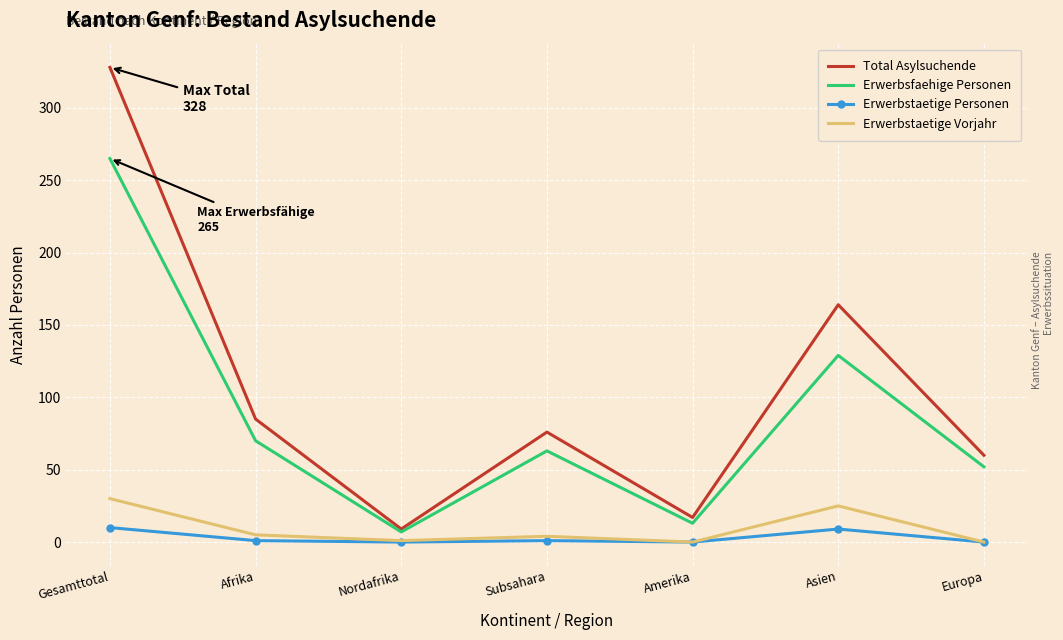

What is the difference between the Erwerbstaetige Personen values at Gesamttotal and Nordafrika?

10